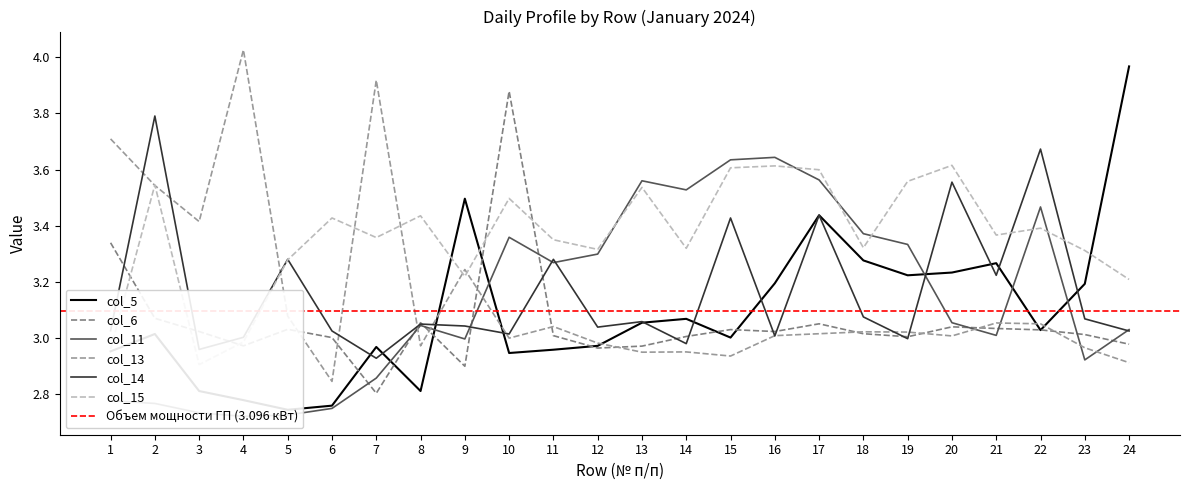

After their last crossing, which series has the higher values: col_11 or col_6?

col_11